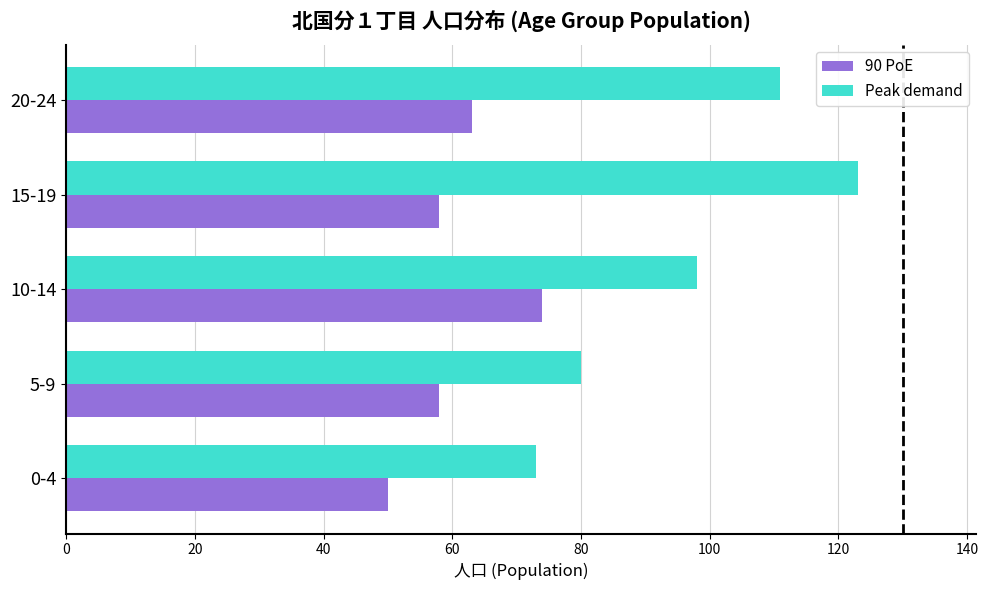

True or false: Peak demand has a value of 123 at 15-19.

True